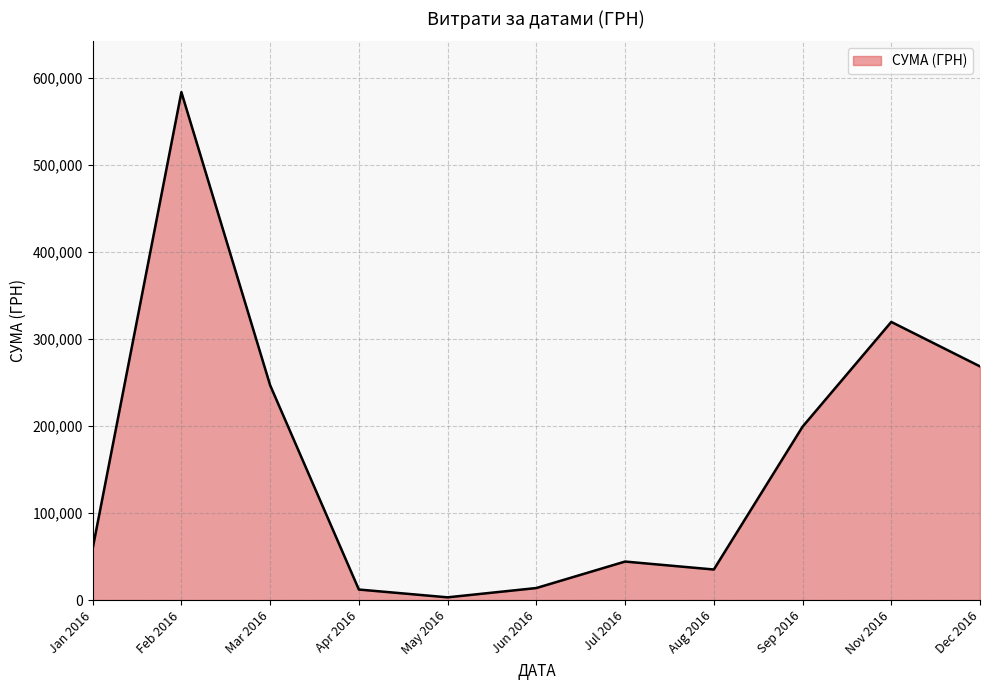

What is the change in value from Aug 2016 to Sep 2016?

+164015.2